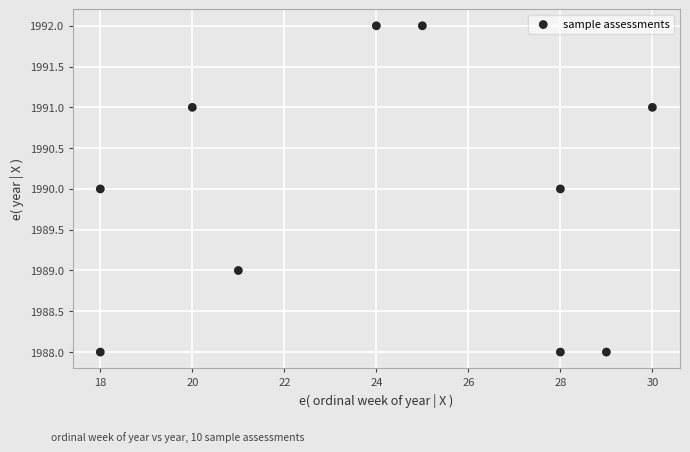

What is the average X value?

24